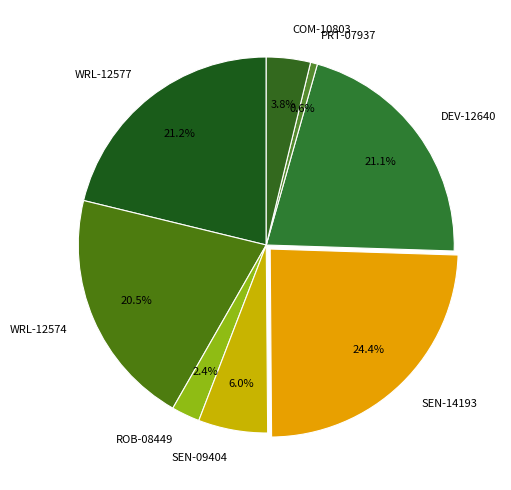

The PRT-07937 slice represents 11% of the pie. True or false?

False